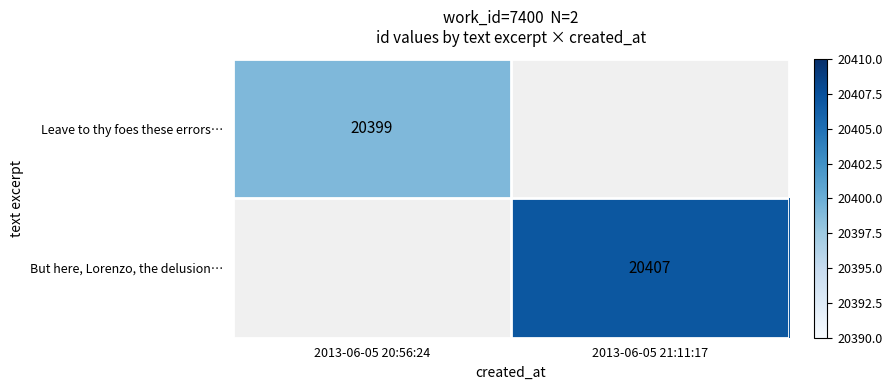

Which category has the lowest value across all series?

2013-06-05 20:56:24